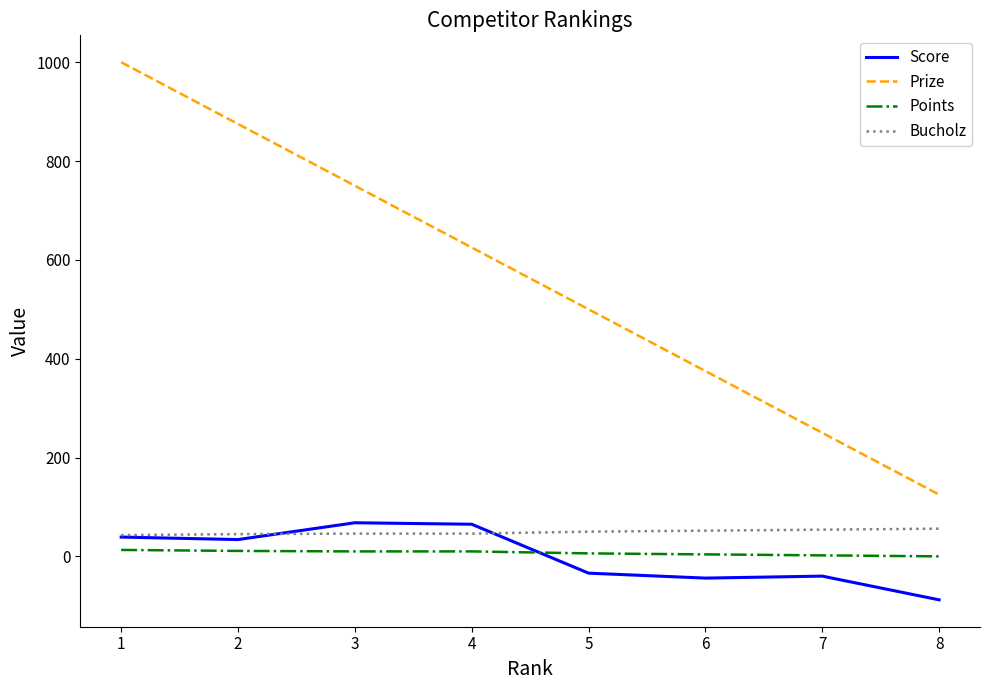

What is the maximum value shown in the chart?

1000